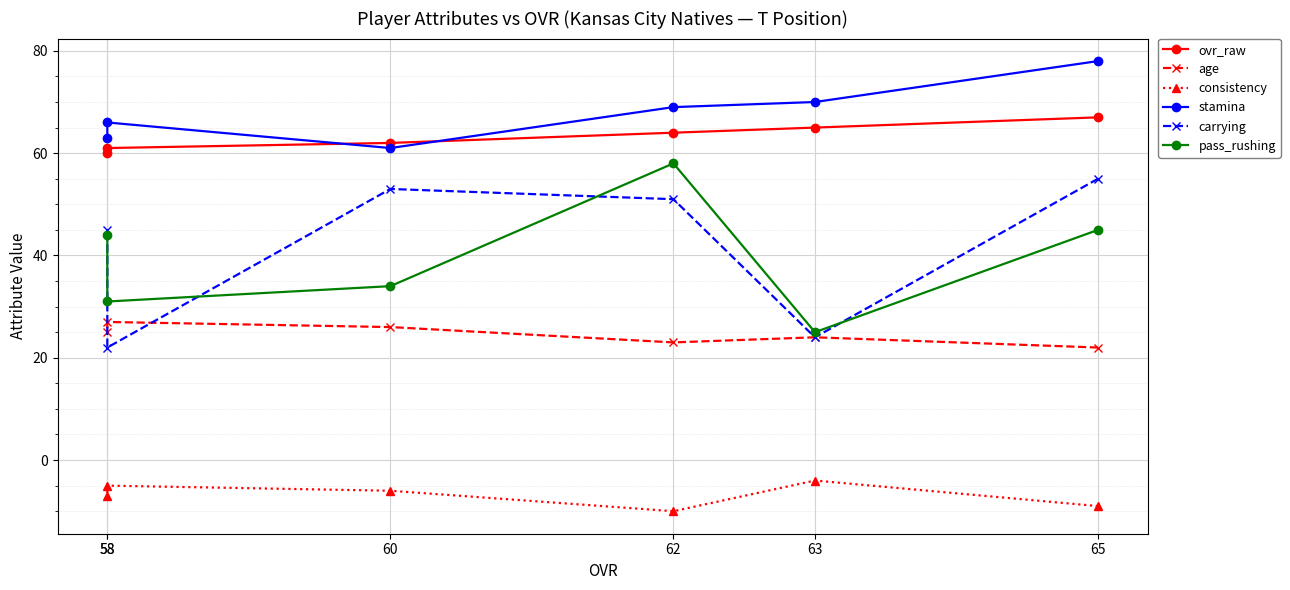

What is the difference between the pass_rushing values at 63 and 65?

20